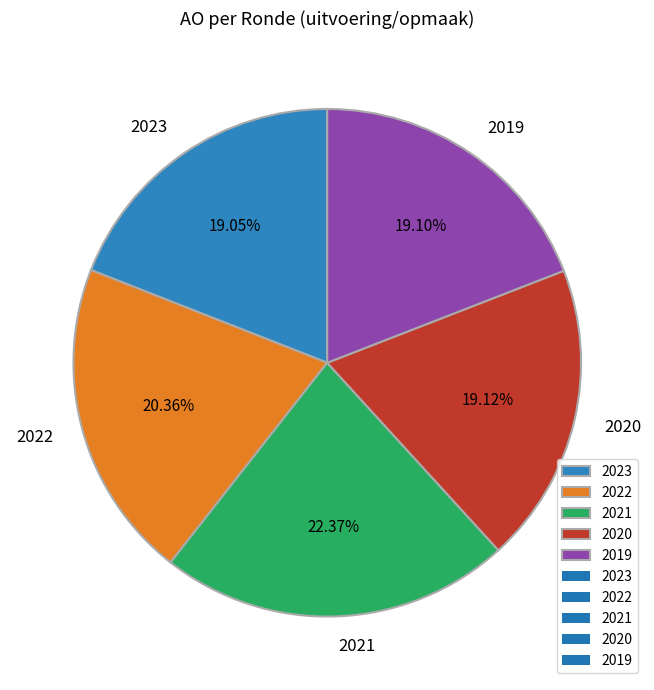

What is the ratio of the value at 2020 to the value at 2022?

0.9